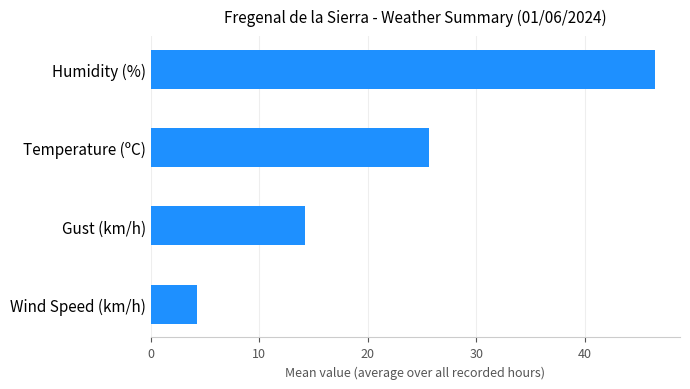

Between Temperature (ºC) and Gust (km/h), which is larger?

Temperature (ºC)